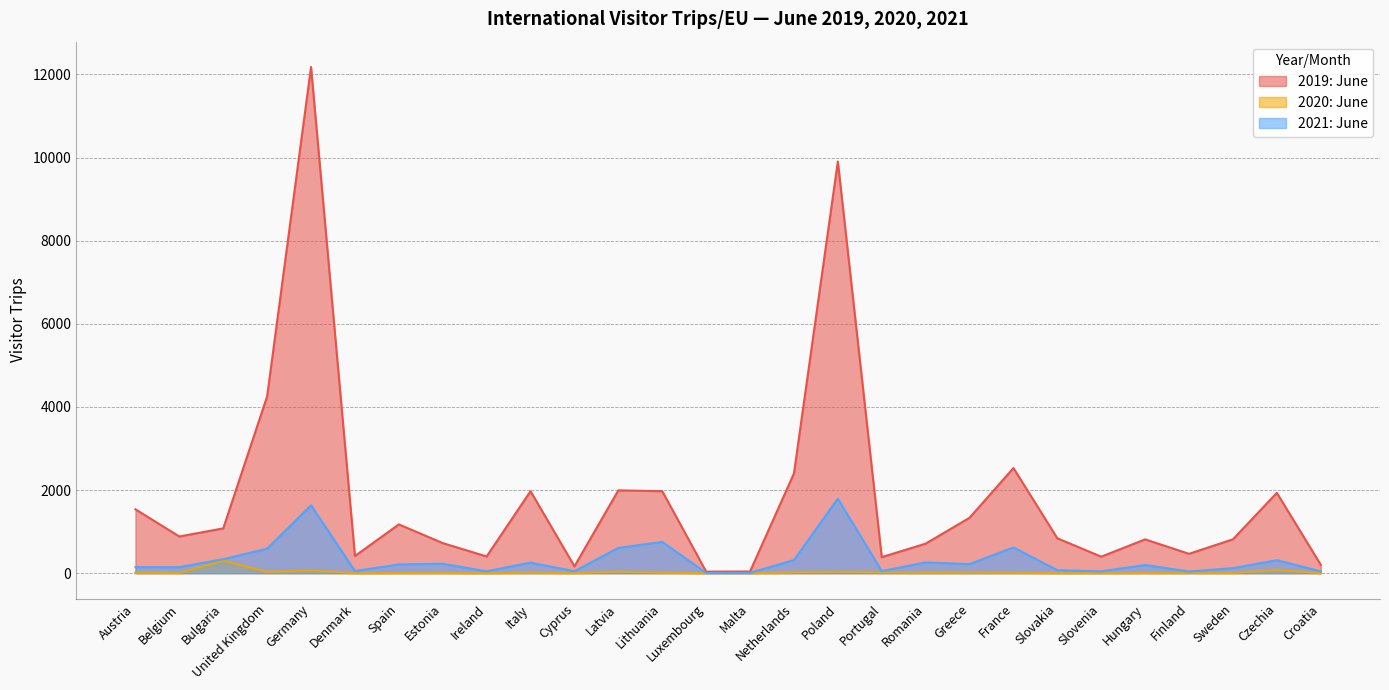

Which has a higher value, Sweden or Croatia?

Sweden